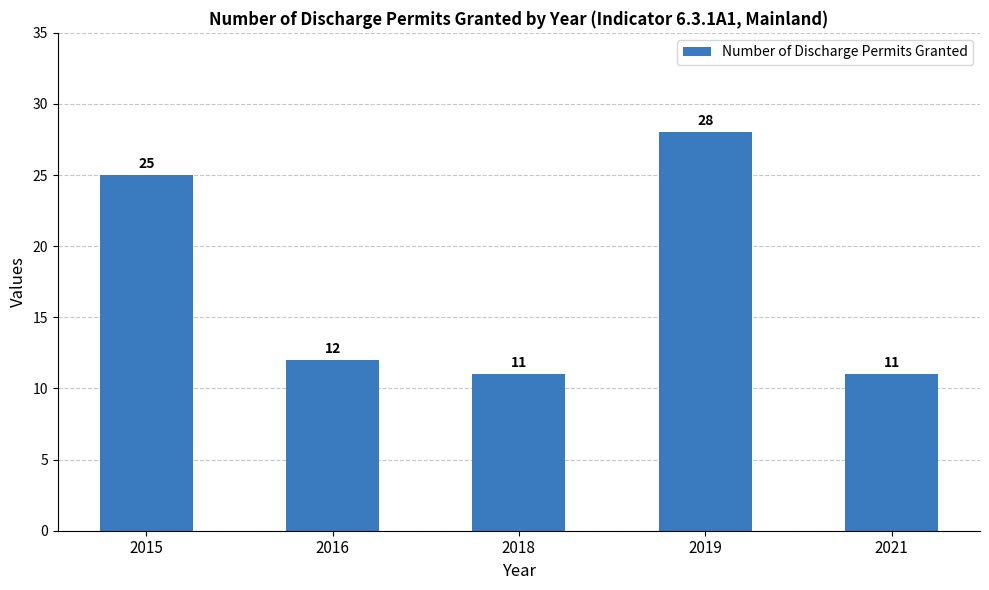

What is the greatest value displayed?

28